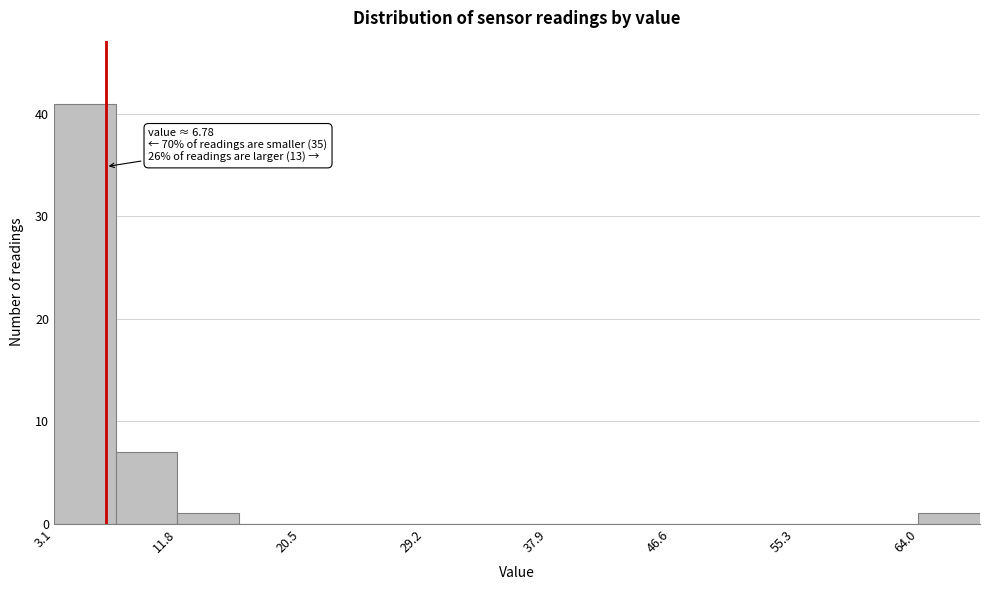

Which range on the x-axis has the tallest bar?

3 to 7